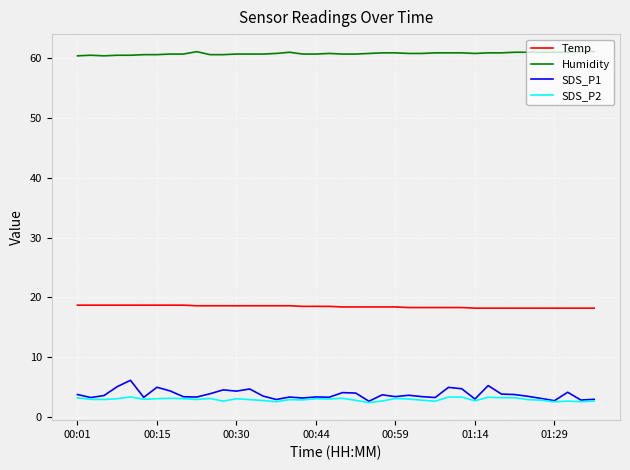

True or false: Temp and Humidity intersect in this chart.

False